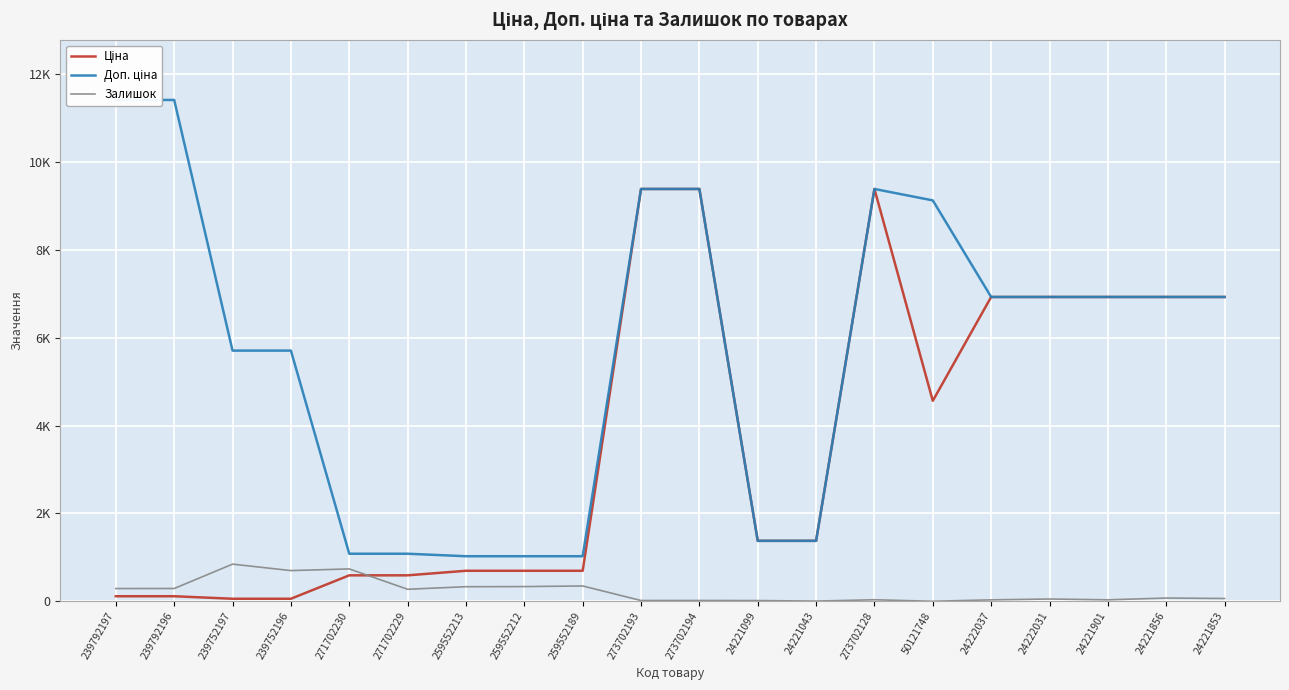

What is the label of the 10th point from the right?

273702194